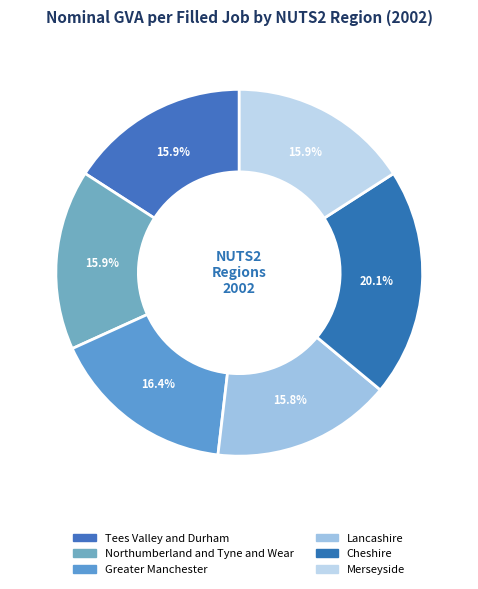

Count the number of slices in the pie.

6